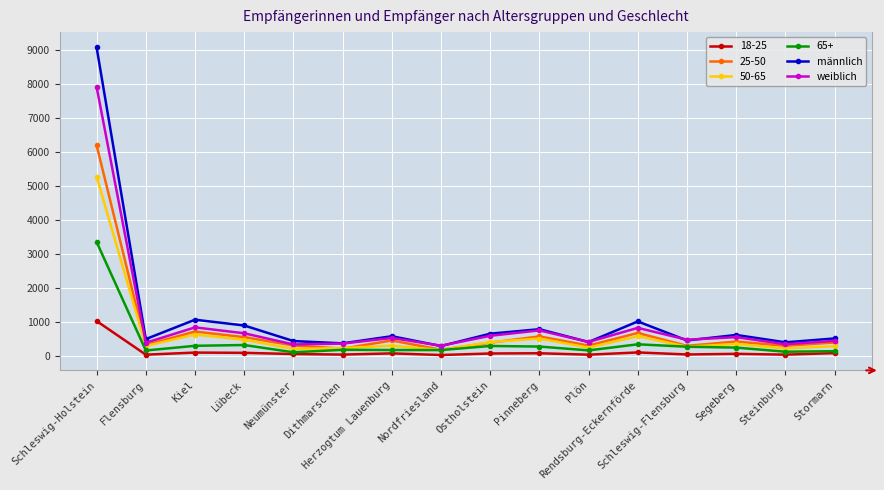

True or false: weiblich has more than 1 points higher than both neighbors.

True